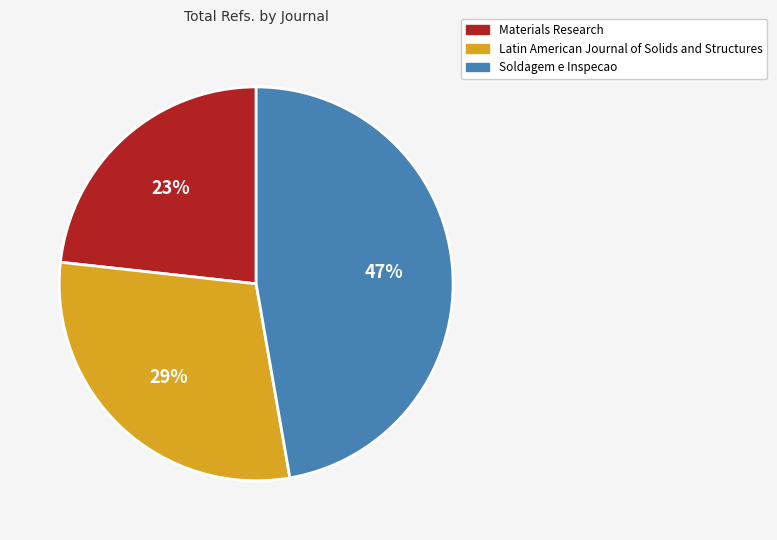

Between Materials Research and Soldagem e Inspecao, which is larger?

Soldagem e Inspecao